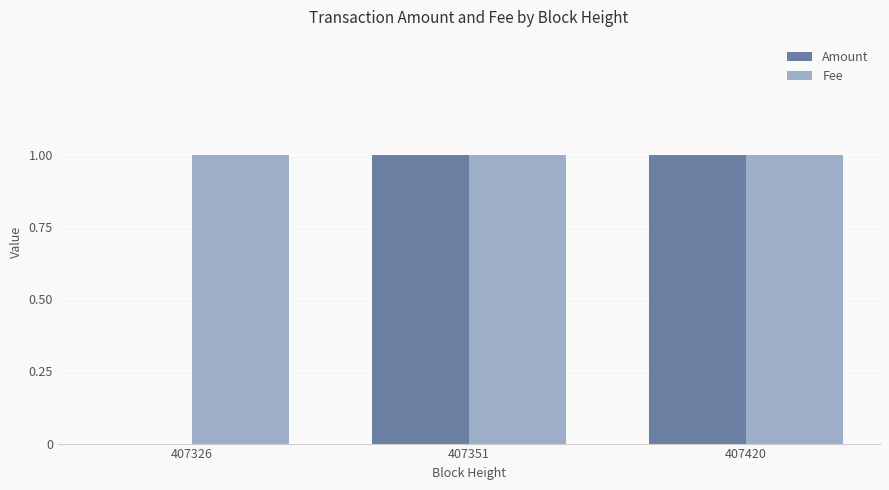

What are all the series names shown in the legend?

Amount, Fee